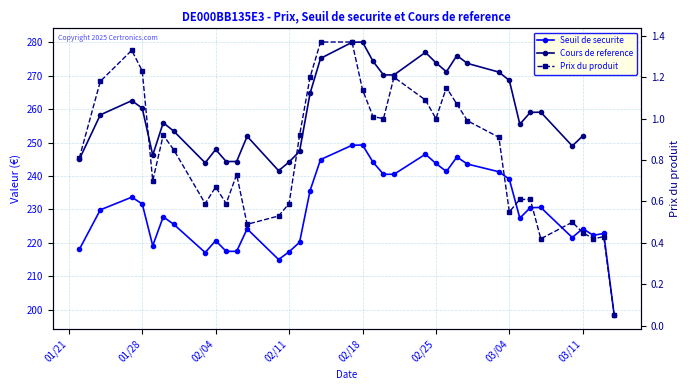

How many values in Cours de reference are above zero?

34